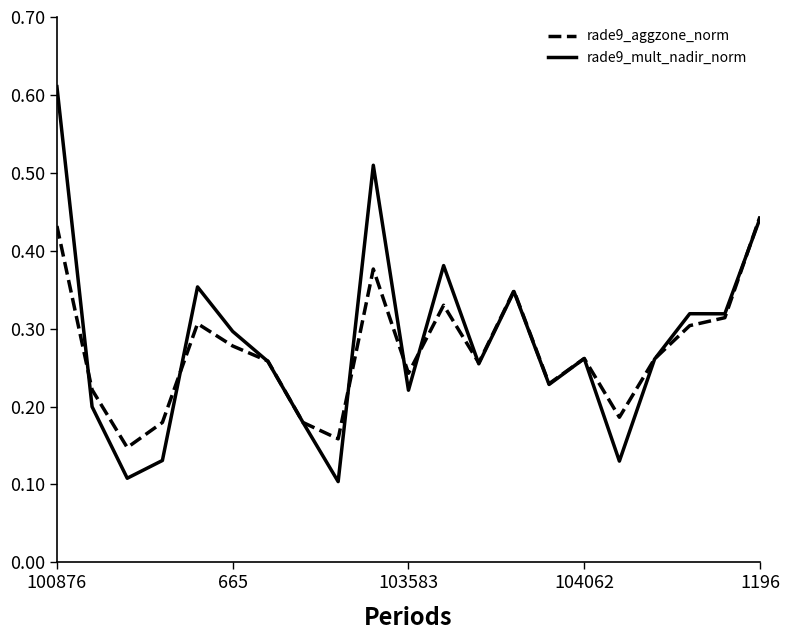

Which series has the widest spread of values?

rade9_mult_nadir_norm